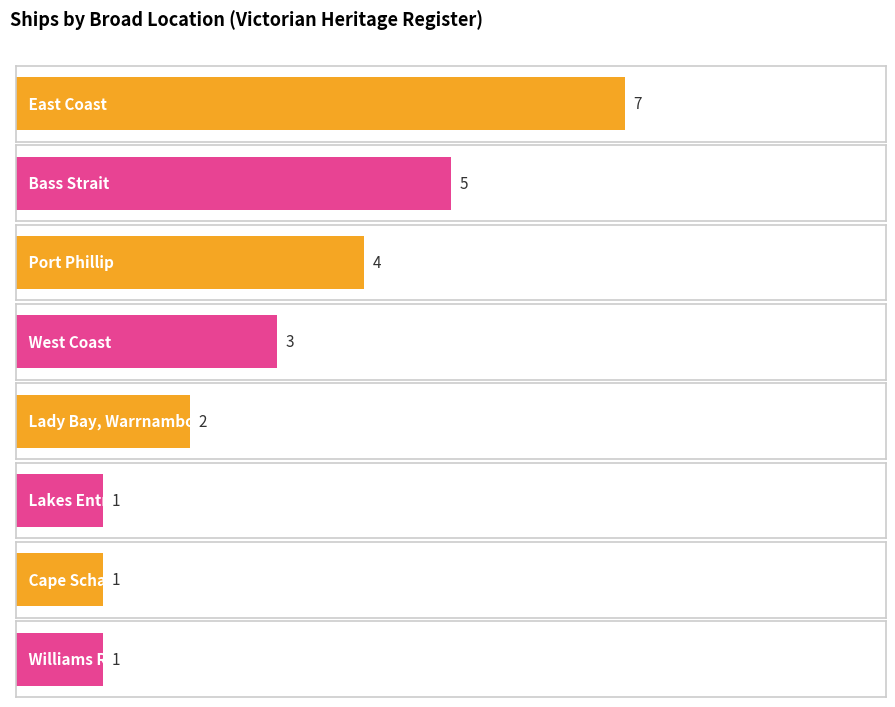

Which category has the highest value in the Maximum utilization series?

East Coast